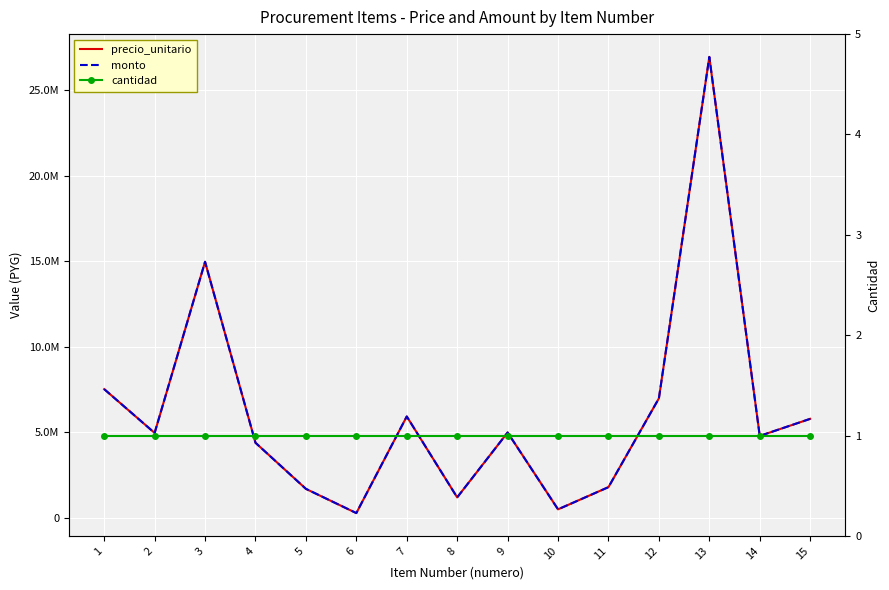

Reading left to right, what are all the values shown in this chart?

precio_unitario: 7524920	4965050	14970000	4391200	1696600	279440	5928120	1197600	4990000	499000	1796400	6986047	26946000	4790400	5788400
monto: 7524920	4965050	14970000	4391200	1696600	279440	5928120	1197600	4990000	499000	1796400	6986047	26946000	4790400	5788400
cantidad: 1	1	1	1	1	1	1	1	1	1	1	1	1	1	1